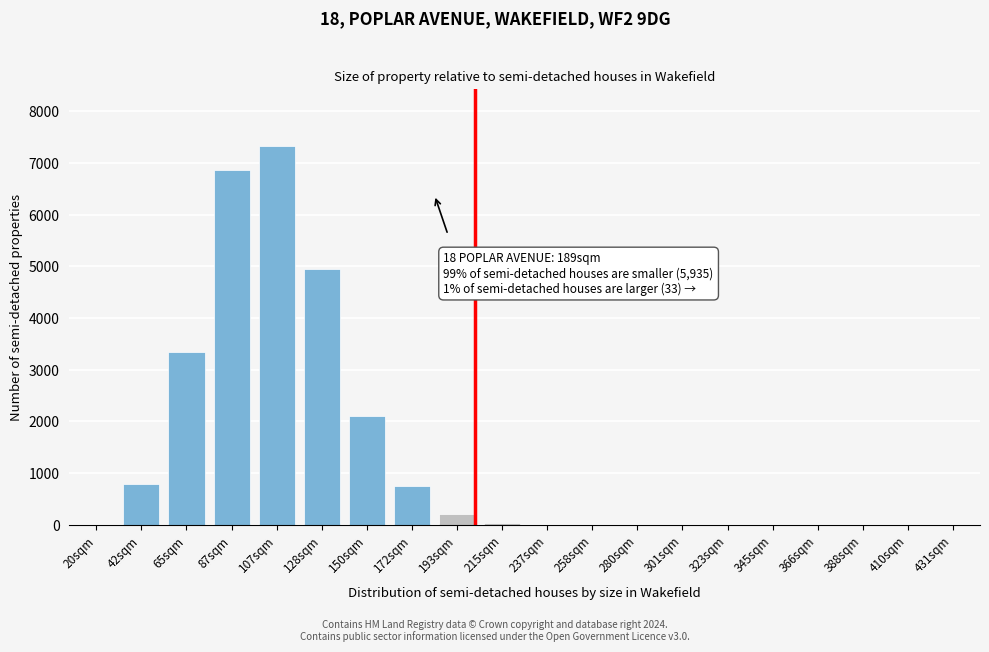

What is the sum of all values?

26397